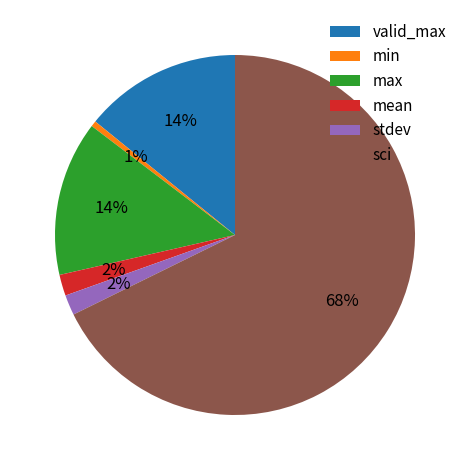

The mean slice represents 2% of the pie. True or false?

True